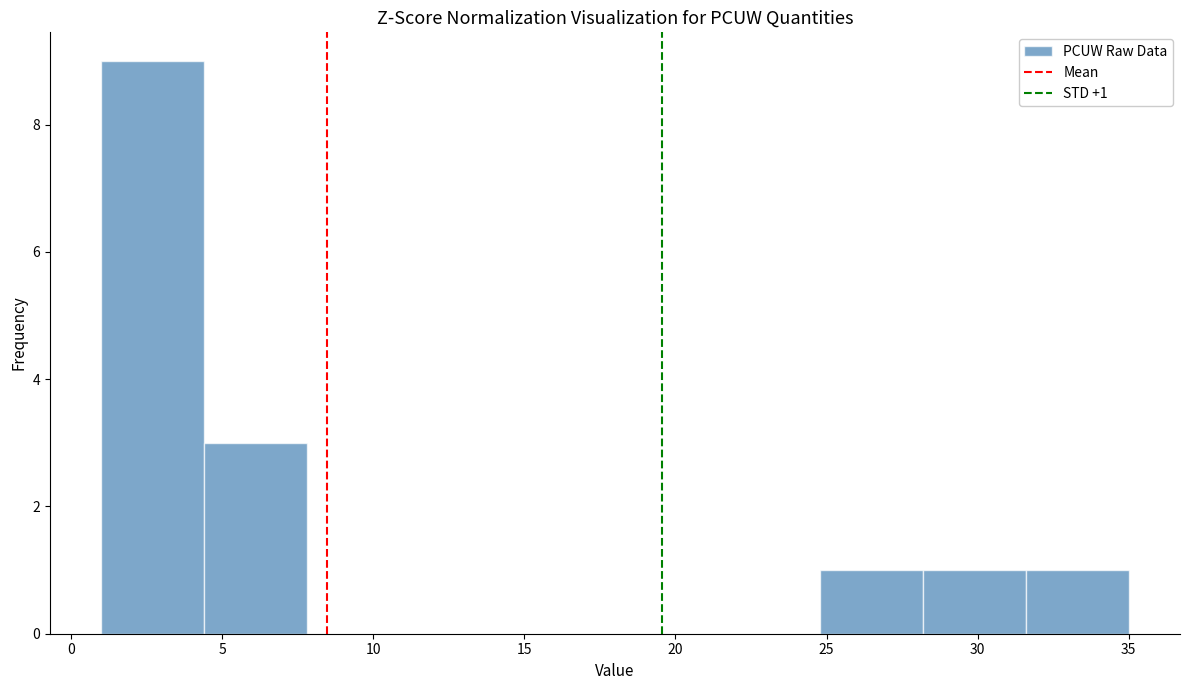

Over which range of the x-axis is the bar tallest?

1.0 to 4.4